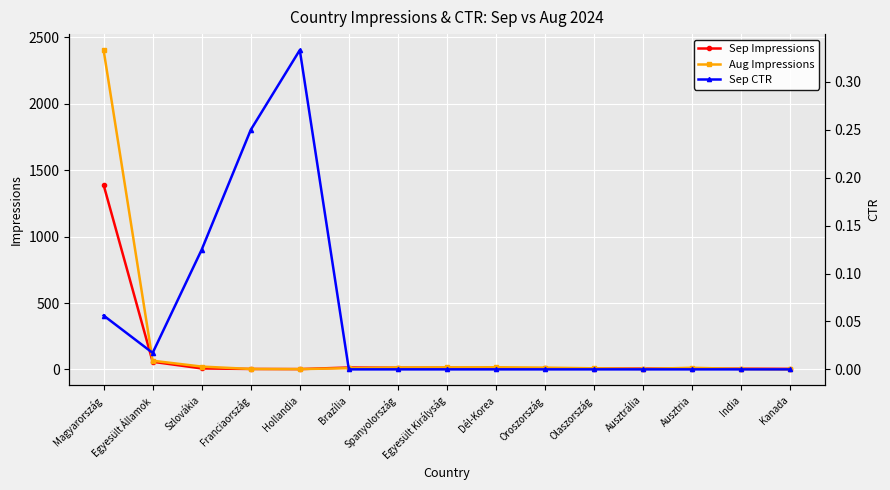

True or false: Aug Impressions and Sep CTR intersect in this chart.

False